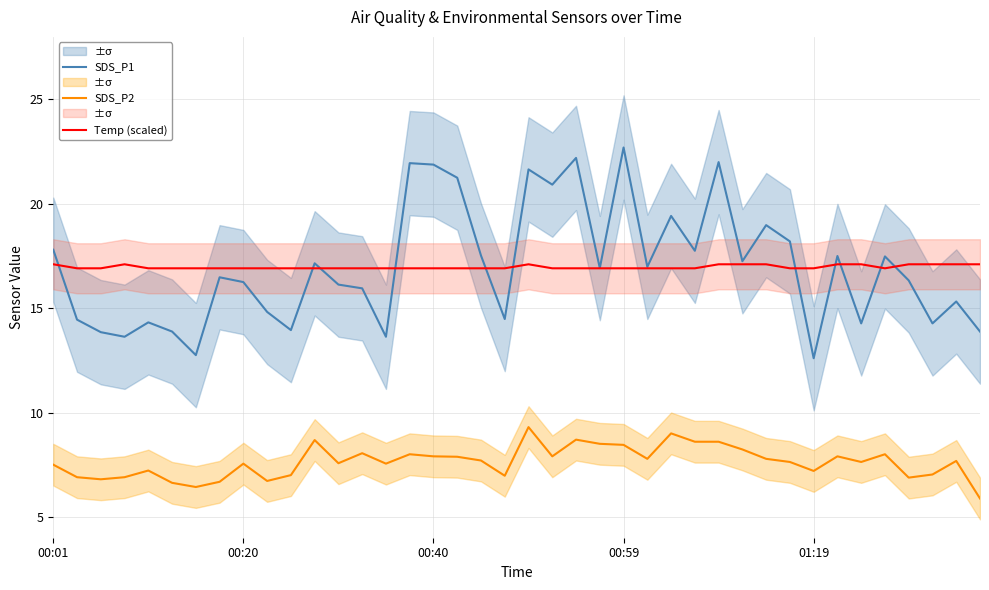

The SDS_P1 series shows 27.3 at 25. True or false?

False